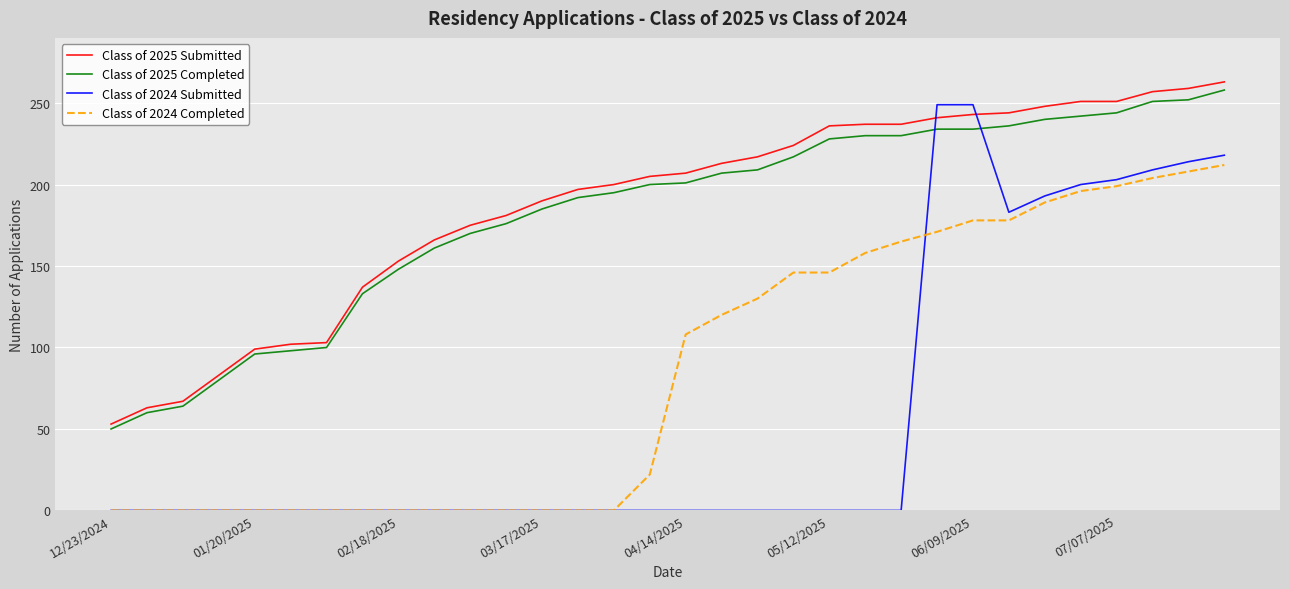

True or false: Class of 2025 Completed and Class of 2024 Submitted intersect in this chart.

True